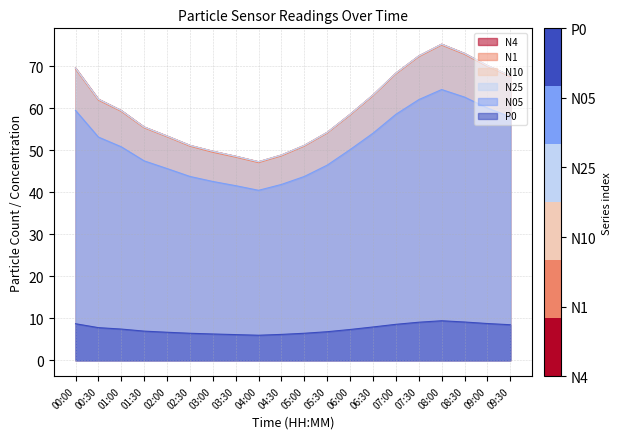

True or false: P0 and N4 cross at least once.

False